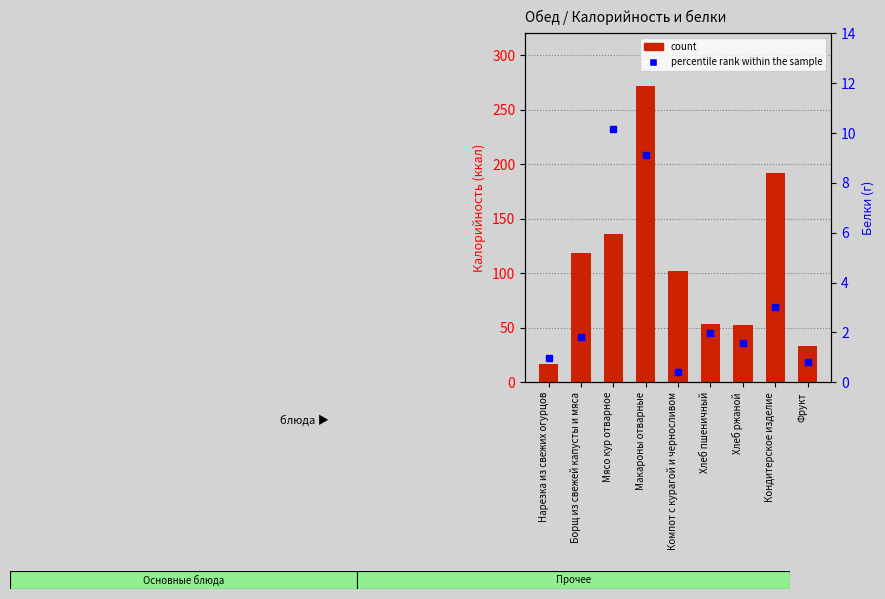

Which series has the largest total across all categories?

count